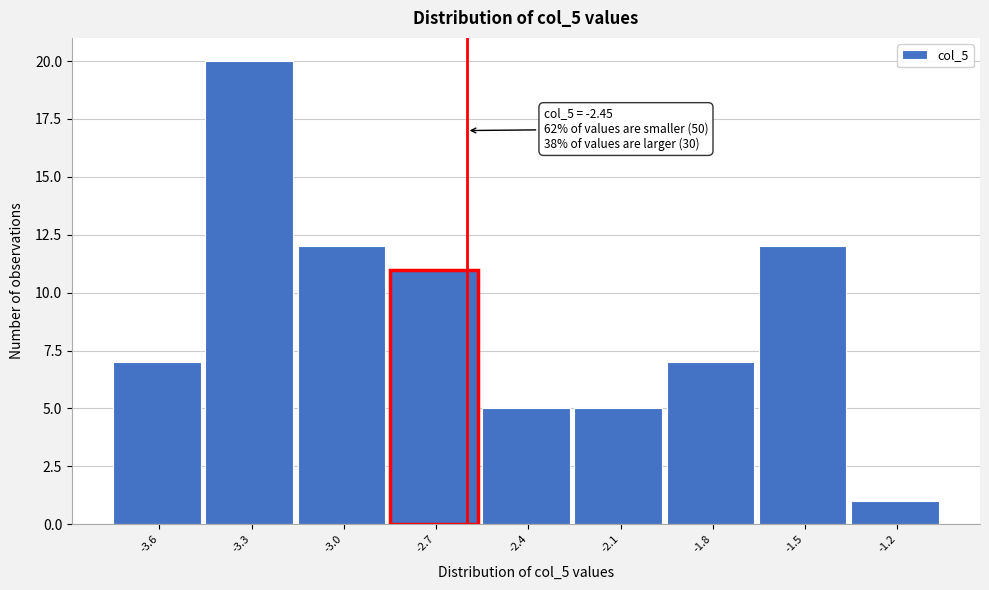

Reading right to left, what are all the values shown in this chart?

-1.2=1	-1.5=12	-1.8=7	-2.1=5	-2.4=5	-2.7=11	-3.0=12	-3.3=20	-3.6=7